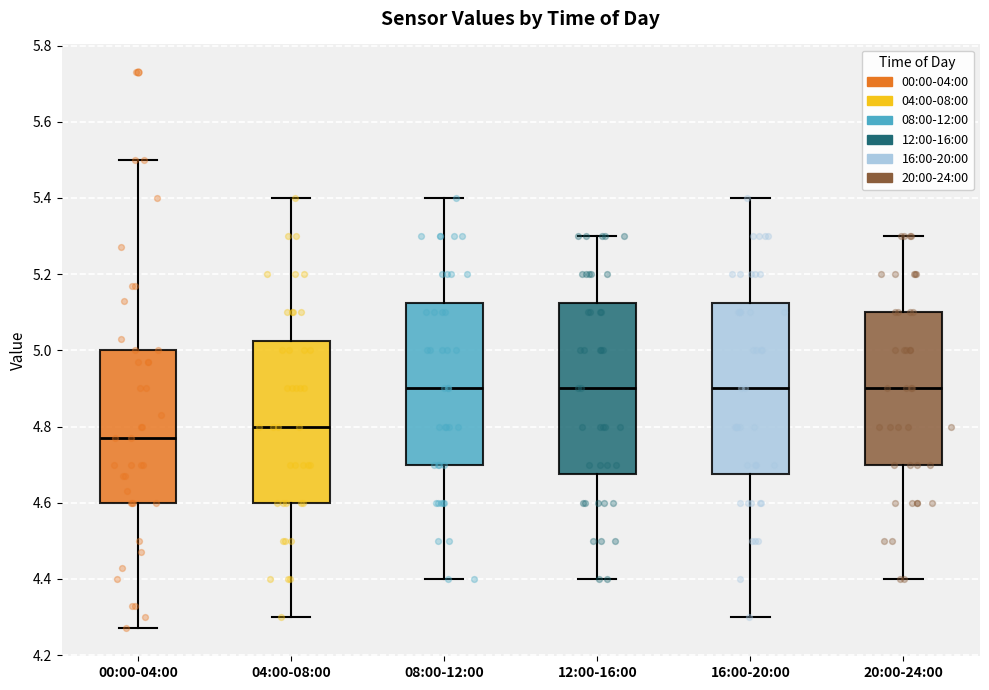

Where does the upper whisker of the box for 04:00-08:00 end on the y-axis? The values are not printed on the chart, so give them approximately, as read against the axis.

5.40